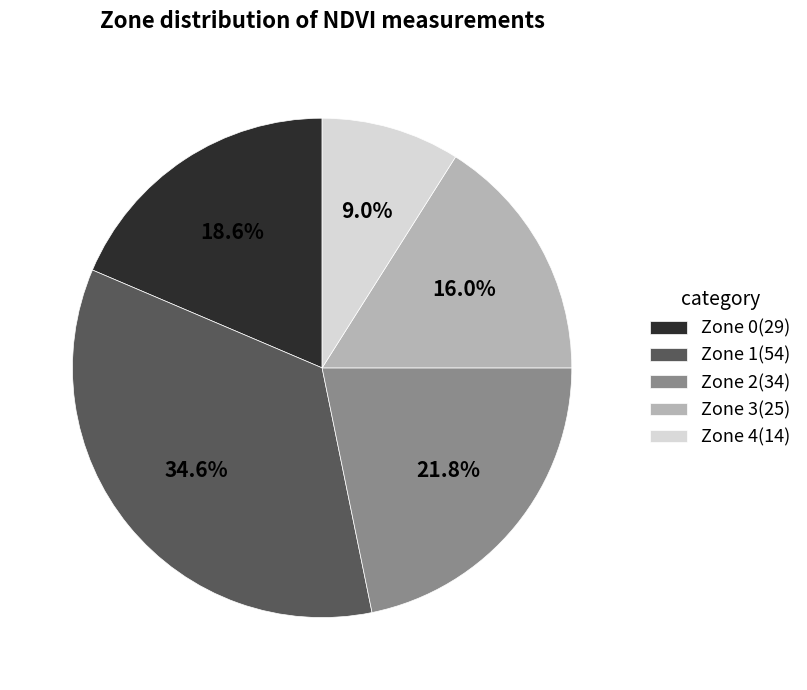

To the nearest percent, what percentage of the pie is Zone 4?

9%